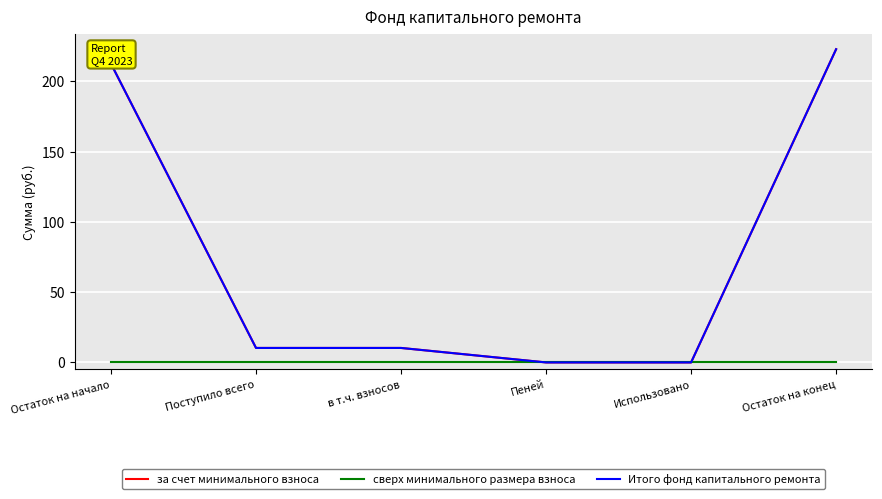

What is the label of the 1st point from the right?

Остаток на конец